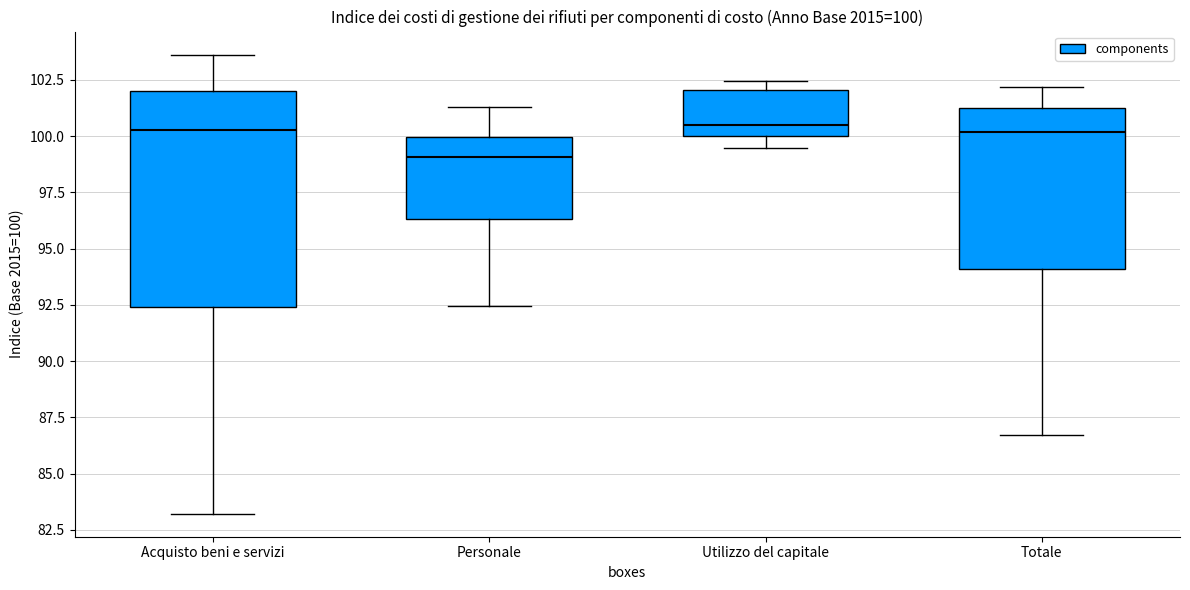

Comparing the boxes themselves (not the whiskers), which one is the tallest?

Acquisto beni e servizi